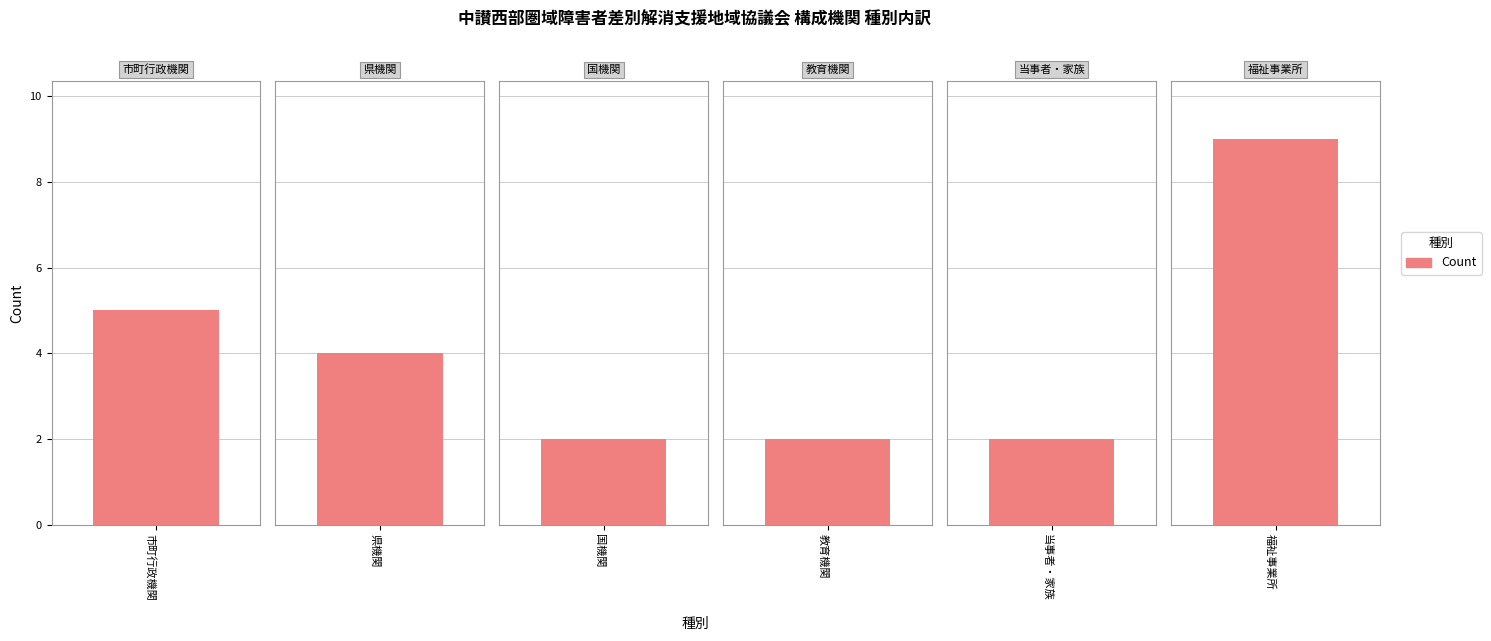

List the labels in order of value, largest first.

福祉事業所, 市町行政機関, 県機関, 国機関, 教育機関, 当事者・家族